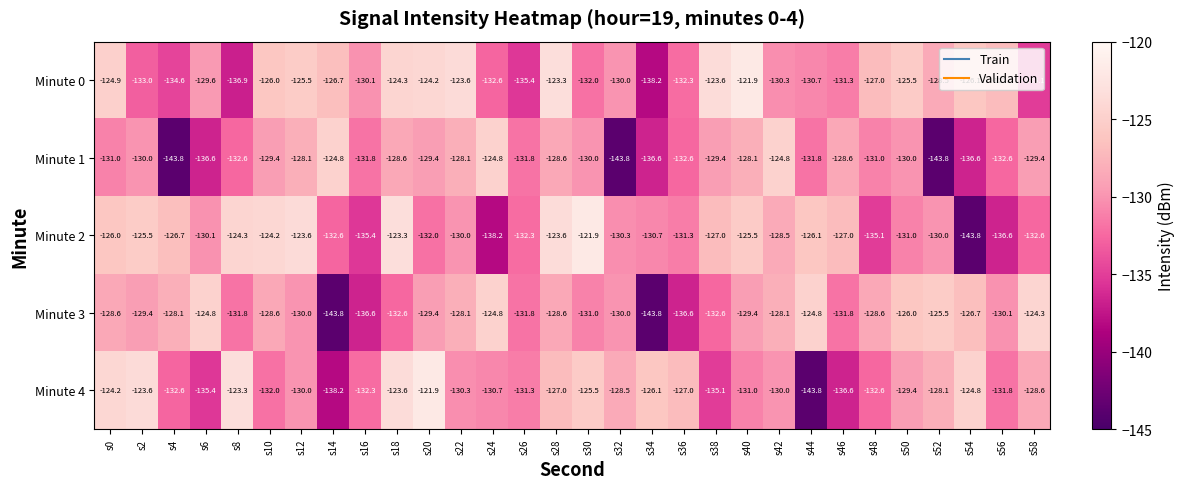

What is the minimum value for Minute 1?

-143.8